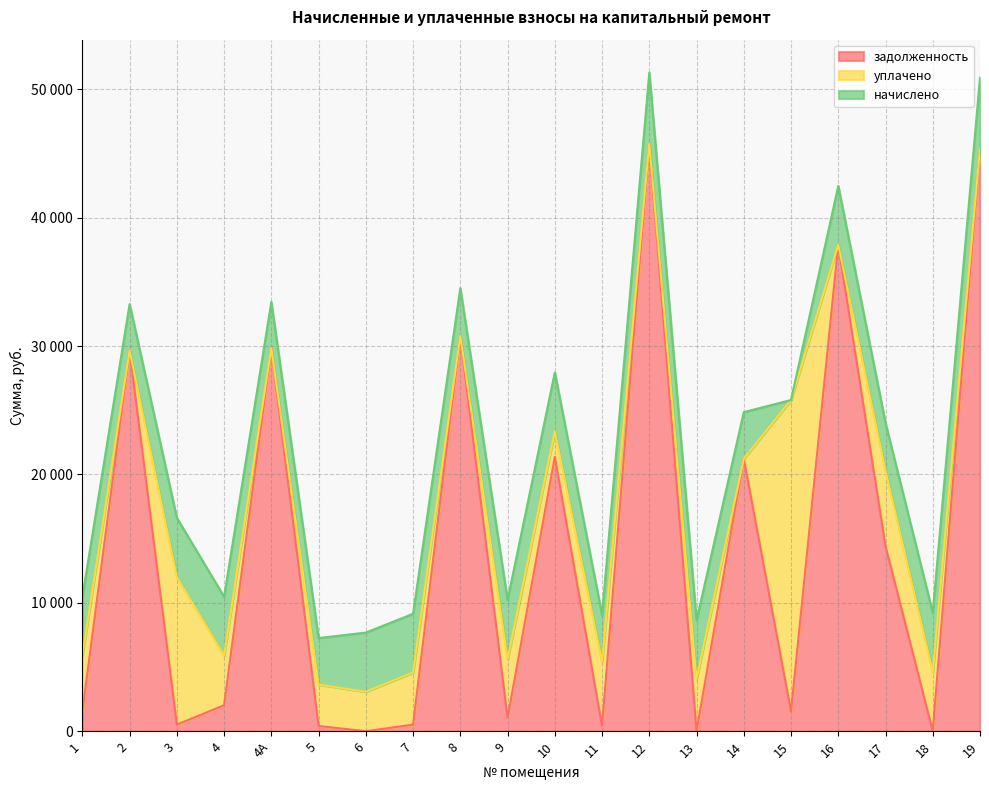

In задолженность, how many points are higher than both neighbors (excluding endpoints)?

7